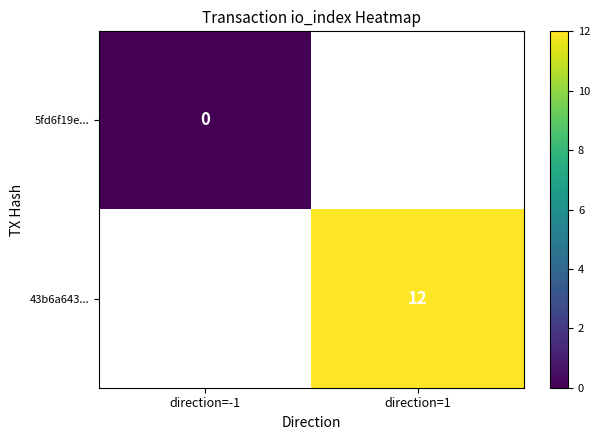

The value of 43b6a643... at direction=1 is 16. True or false?

False